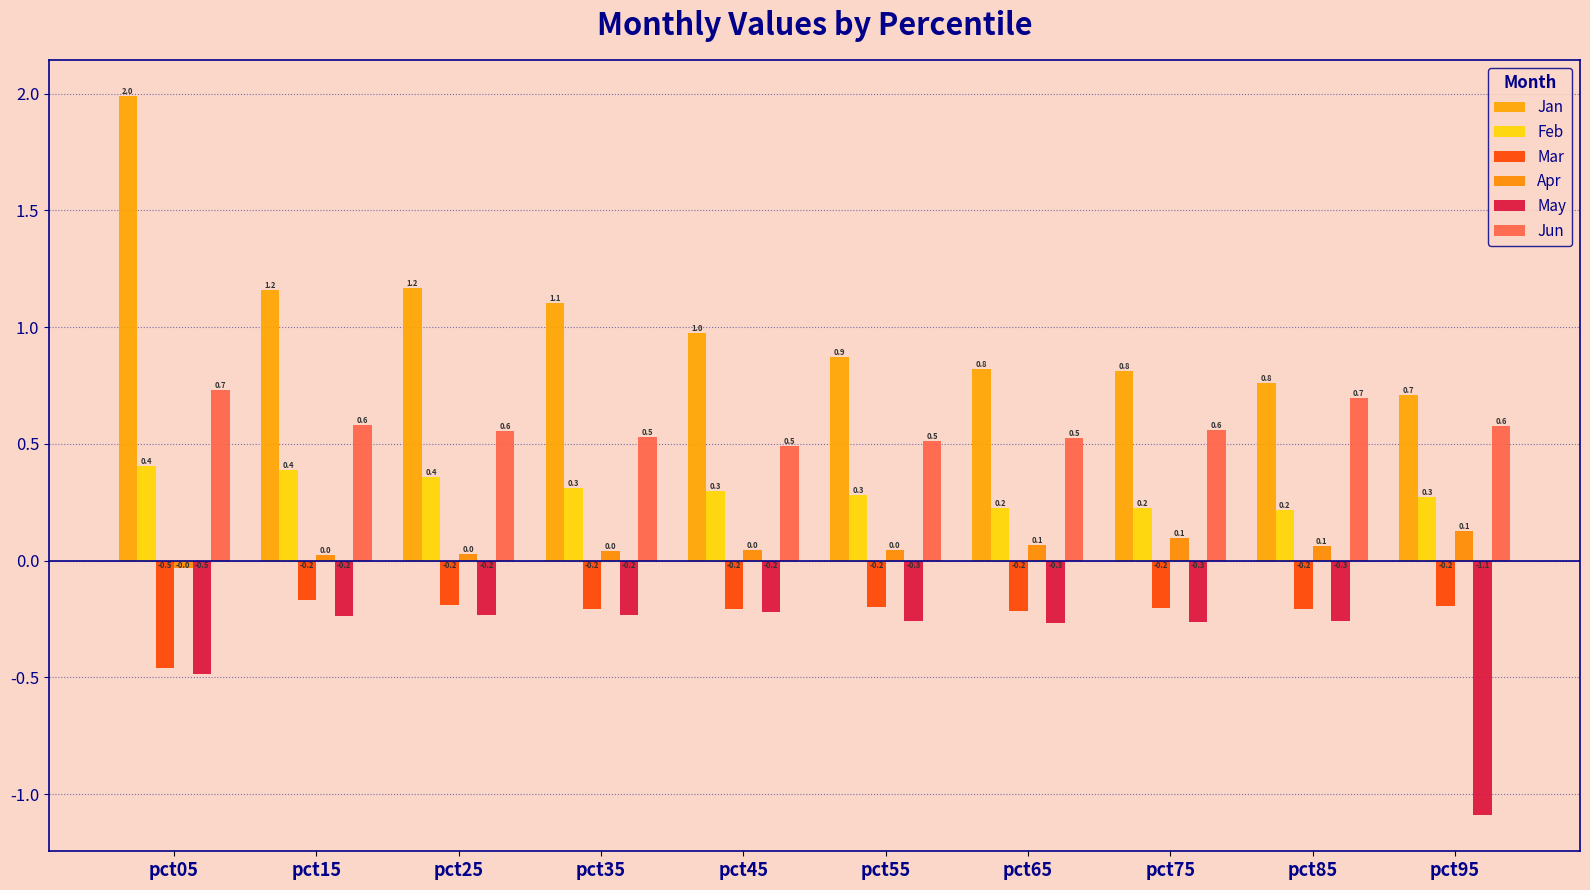

How many categories are shown in the chart?

10